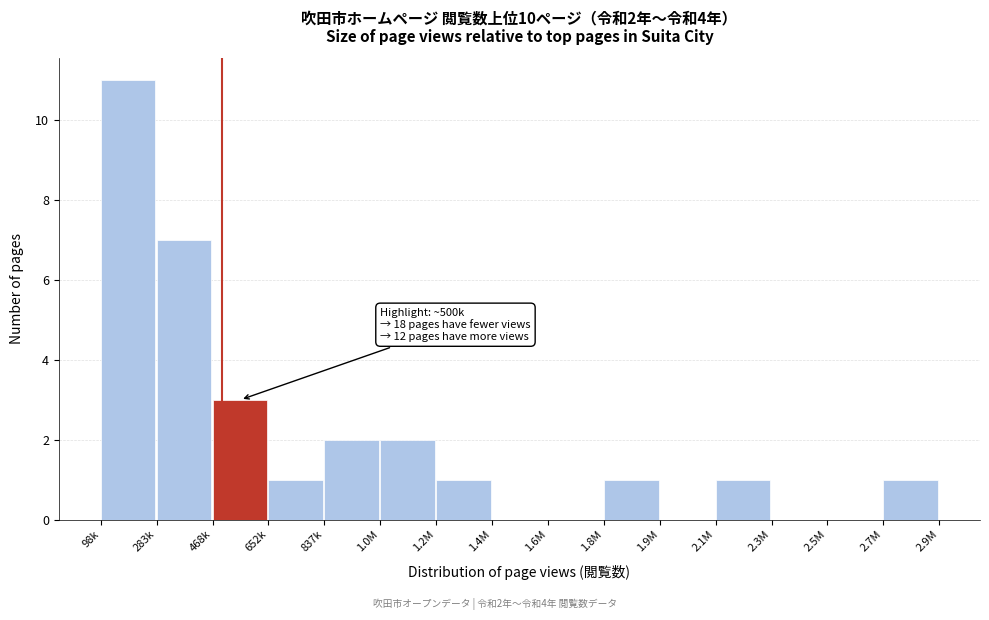

Reading right to left, transcribe all the data shown in this chart.

2.7M=1	2.5M=0	2.3M=0	2.1M=1	1.9M=0	1.8M=1	1.6M=0	1.4M=0	1.2M=1	1.0M=2	837k=2	652k=1	468k=3	283k=7	98k=11